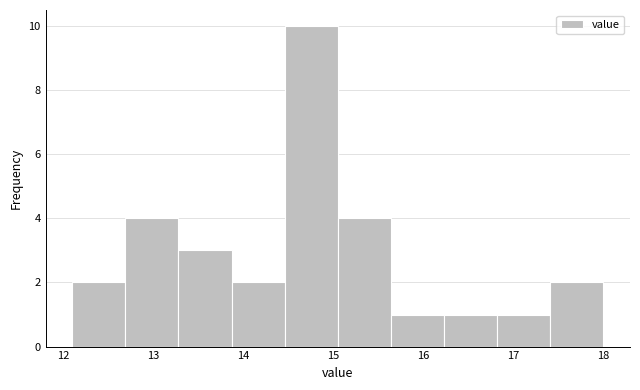

Reading left to right, list every bar in this chart as the range it spans on the x-axis followed by its height. Neither the bar edges nor the heights are printed on the chart, so give them approximately, as read against the axes.

12.10 to 12.69: 2
12.69 to 13.28: 4
13.28 to 13.87: 3
13.87 to 14.46: 2
14.46 to 15.05: 10
15.05 to 15.64: 4
15.64 to 16.23: 1
16.23 to 16.82: 1
16.82 to 17.41: 1
17.41 to 18.00: 2